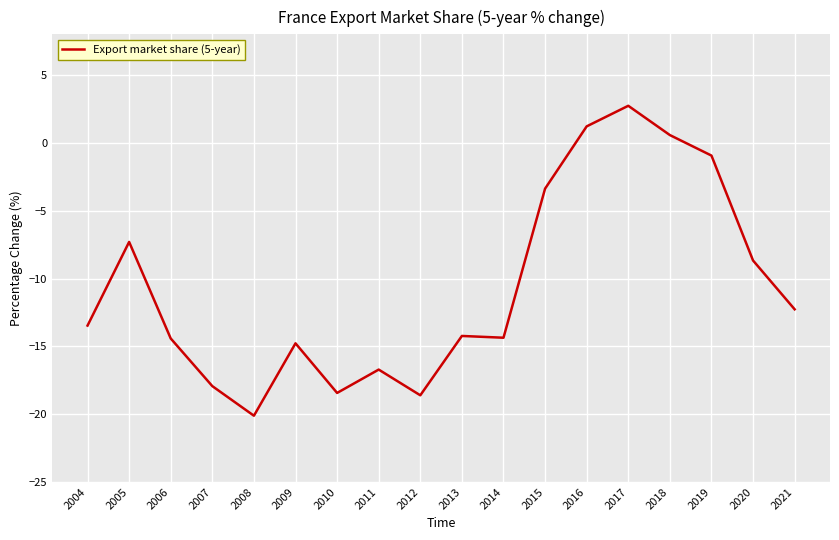

What is the difference between the maximum and minimum values?

22.8